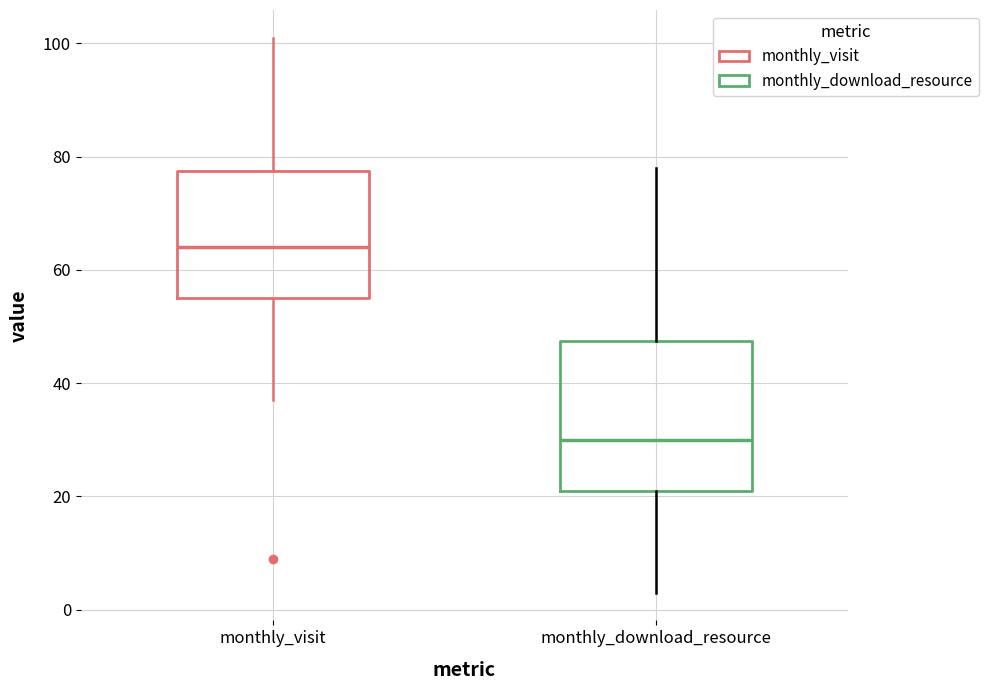

Reading left to right, read every box against the y-axis: the position of its median line, the range the box covers, and the ends of its whiskers. The values are not printed on the chart, so give them approximately, as read against the axis.

monthly_visit: median 64, box 56 to 78, whiskers 38 to 102
monthly_download_resource: median 30, box 22 to 48, whiskers 4 to 78